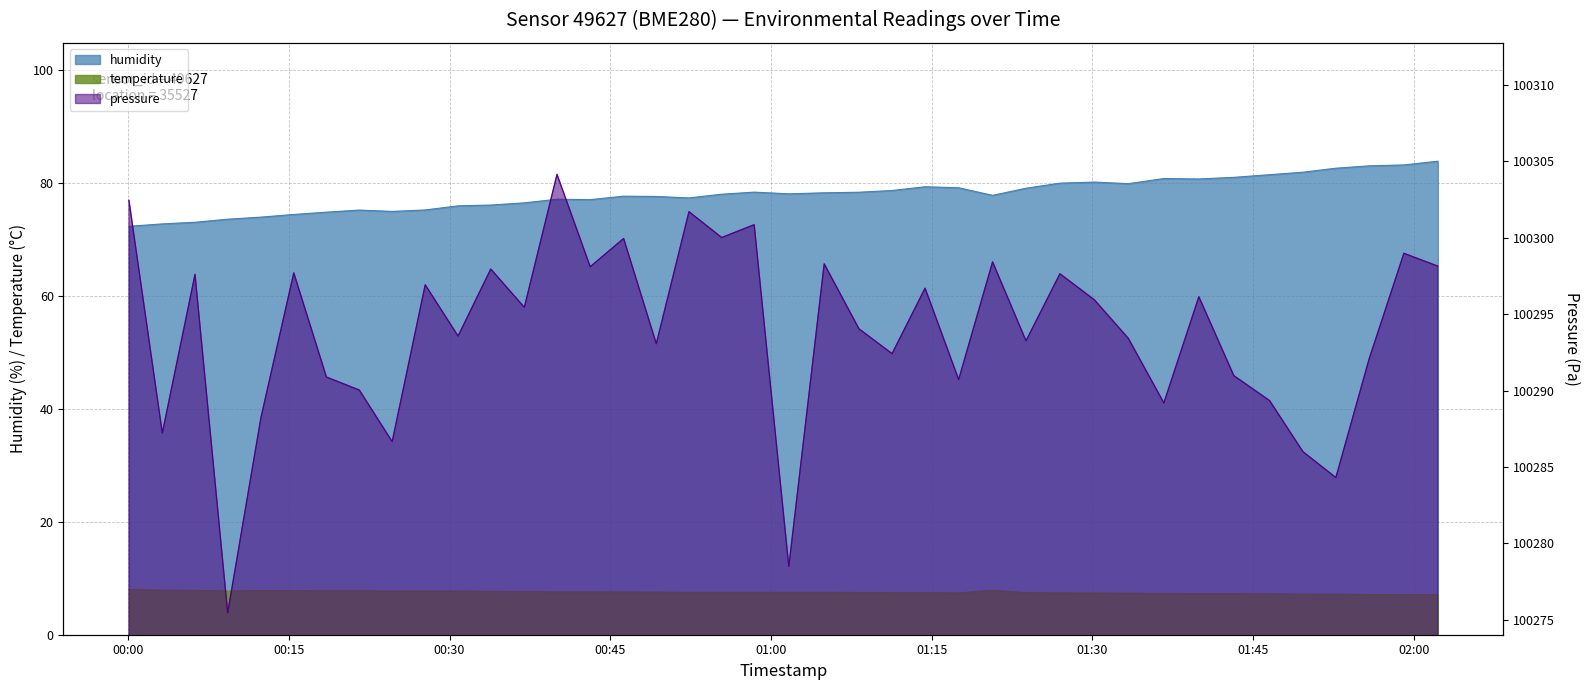

True or false: humidity has a value of 75.3 at 2023-04-06T00:21:35.

True